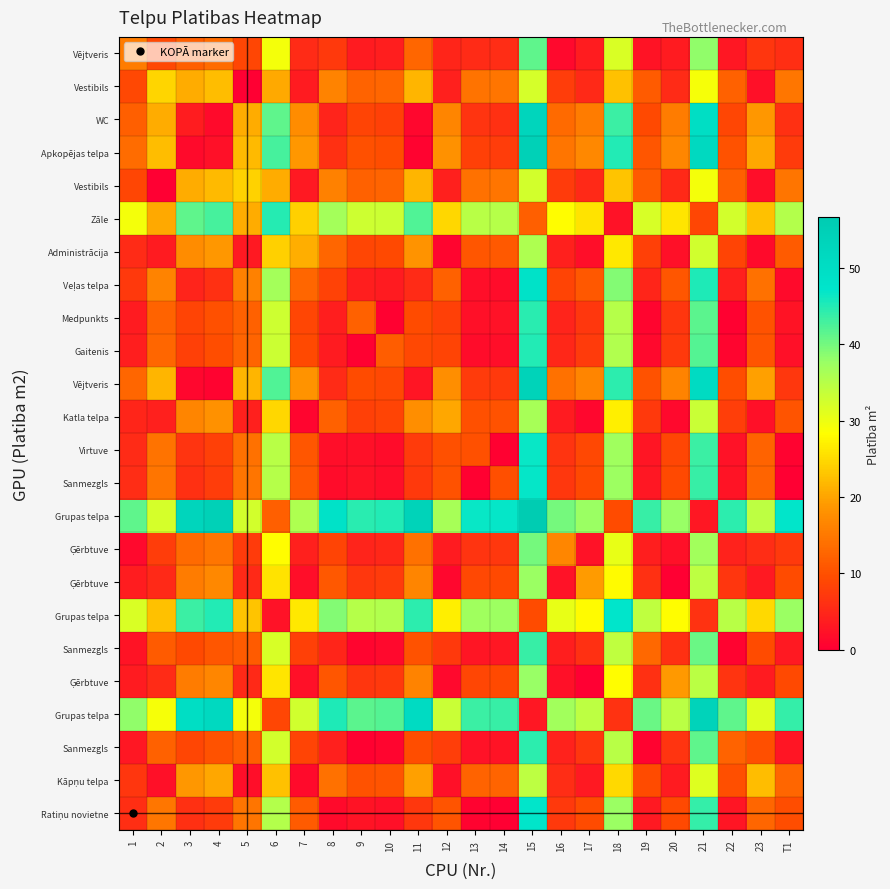

What is the spread (max minus min) of values at 1?

40.0